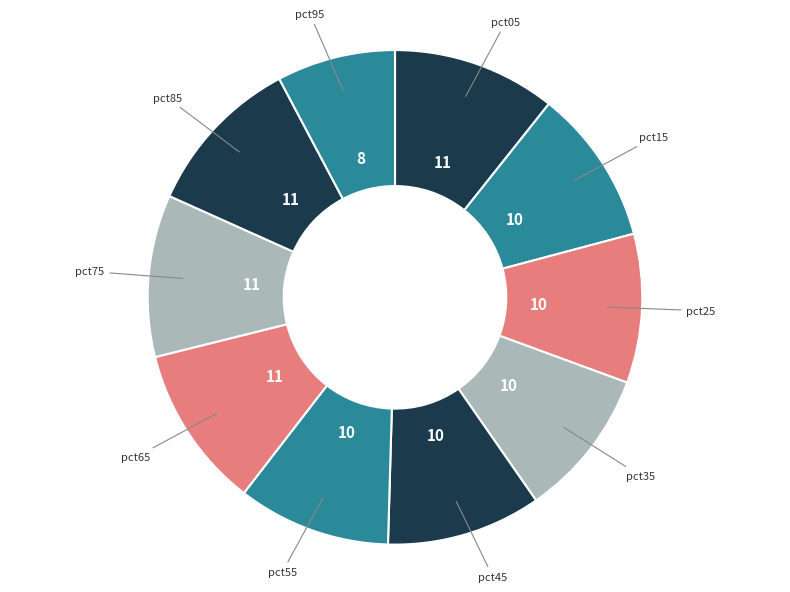

Which slice is the smallest?

pct95